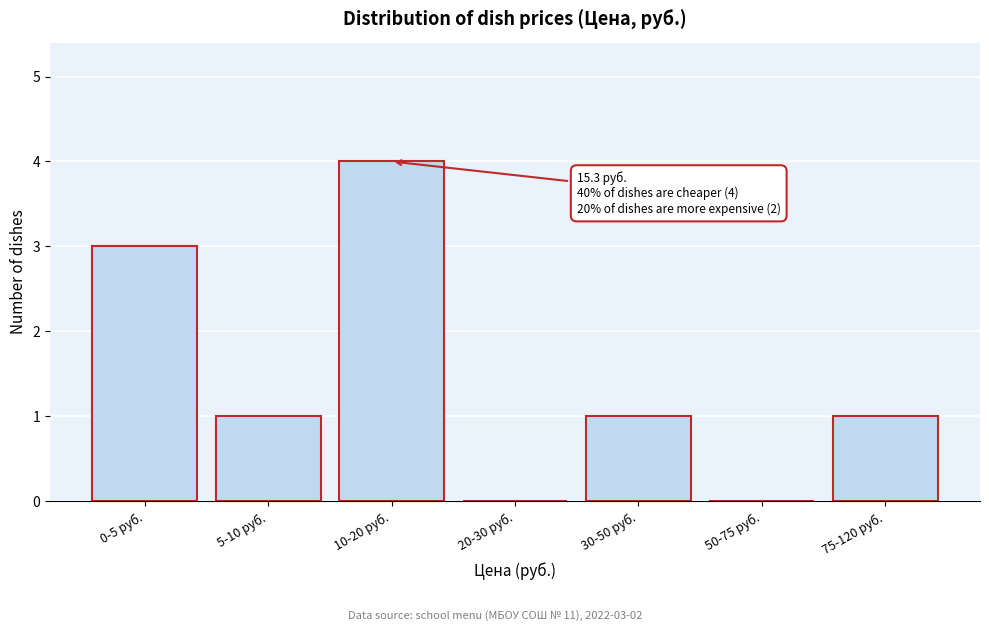

Reading left to right, list all the values displayed in this chart.

0-5 руб.=3	5-10 руб.=1	10-20 руб.=4	20-30 руб.=0	30-50 руб.=1	50-75 руб.=0	75-120 руб.=1